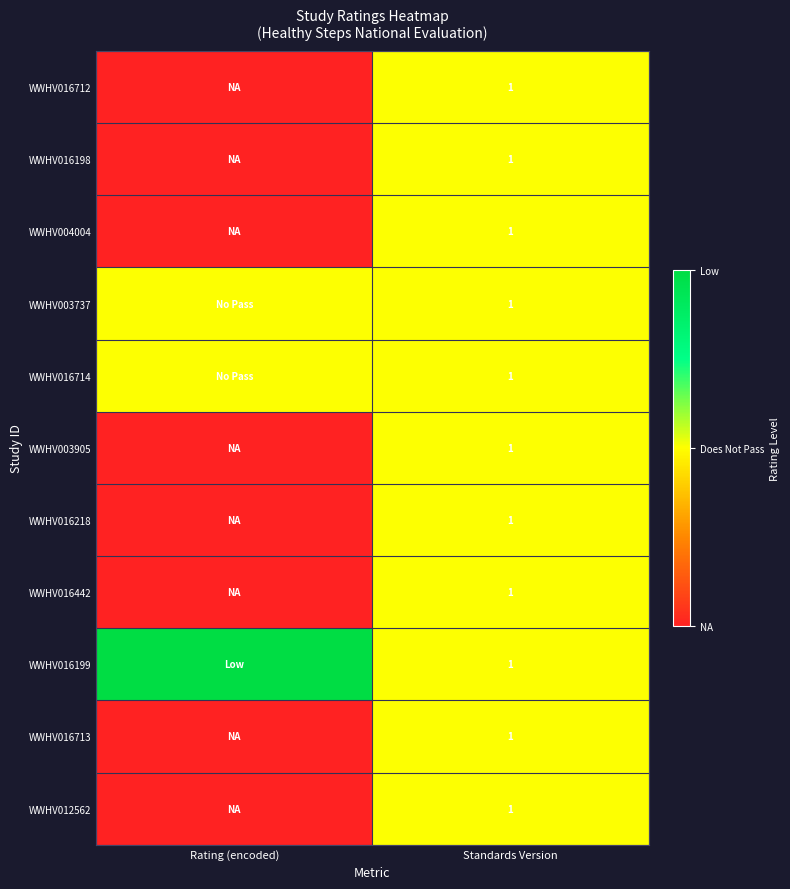

The value of WWHV016442 at Standards Version is 1. True or false?

True